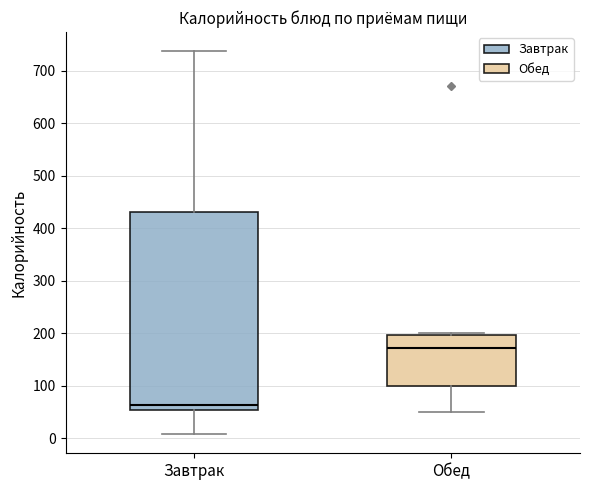

Reading left to right, read every box against the y-axis: the position of its median line, the range the box covers, and the ends of its whiskers. The values are not printed on the chart, so give them approximately, as read against the axis.

Завтрак: median 60, box 50 to 430, whiskers 10 to 740
Обед: median 170, box 100 to 200, whiskers 50 to 200 (just above the box's upper edge)